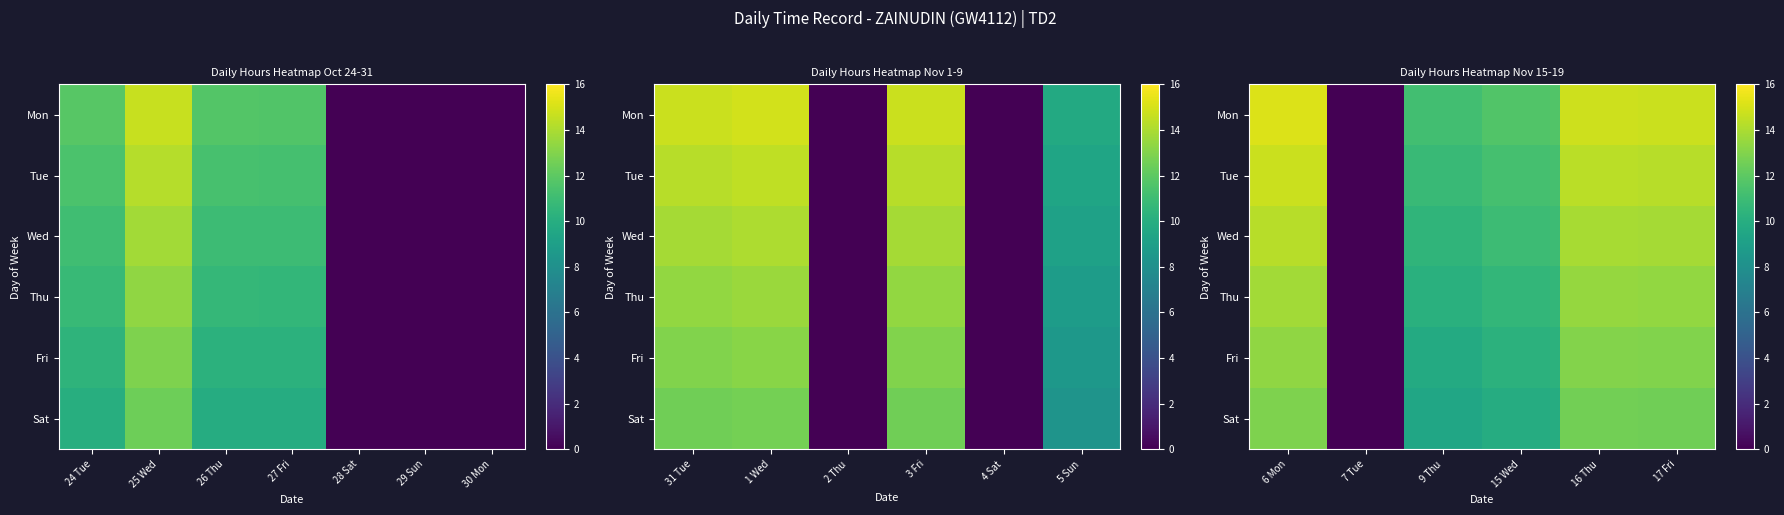

Which series has the largest total across all categories?

Mon